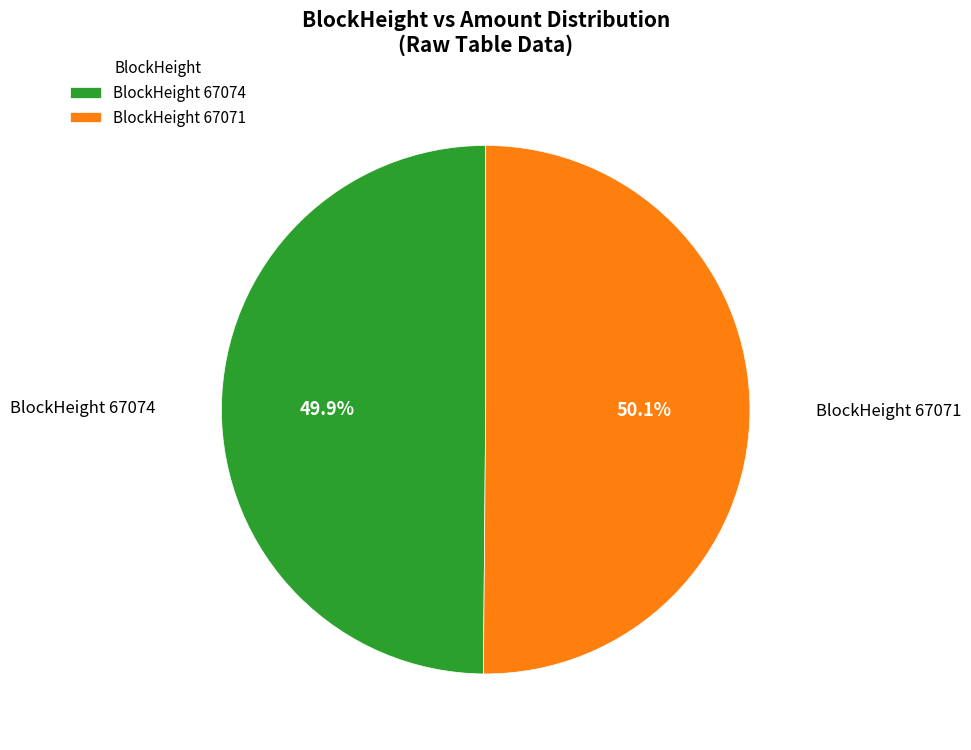

Approximately how many times larger is the value at BlockHeight 67071 compared to BlockHeight 67074?

1.0